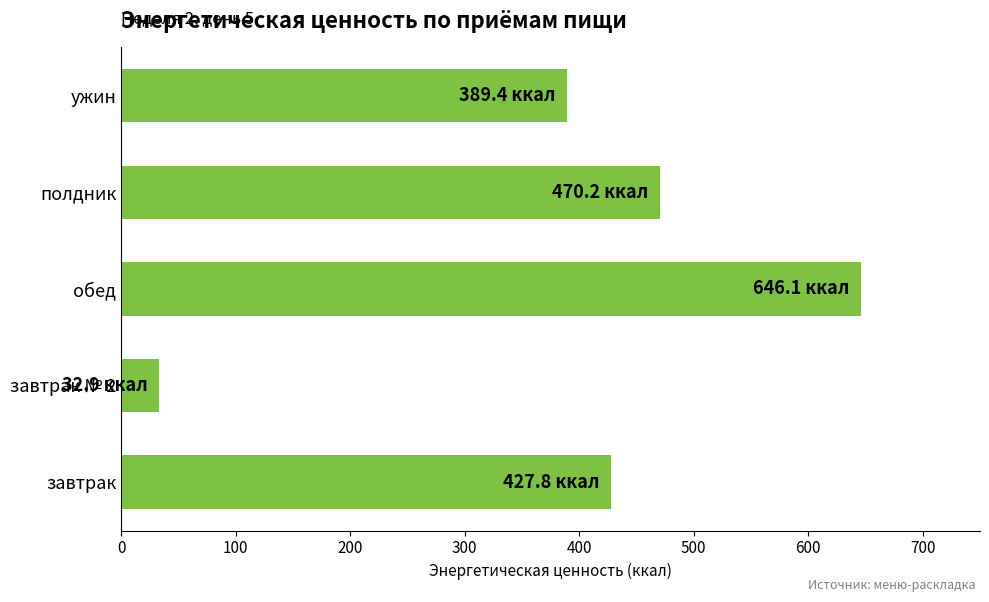

Reading top to bottom, what are all the values shown in this chart?

389.4	470.2	646.1	32.9	427.8